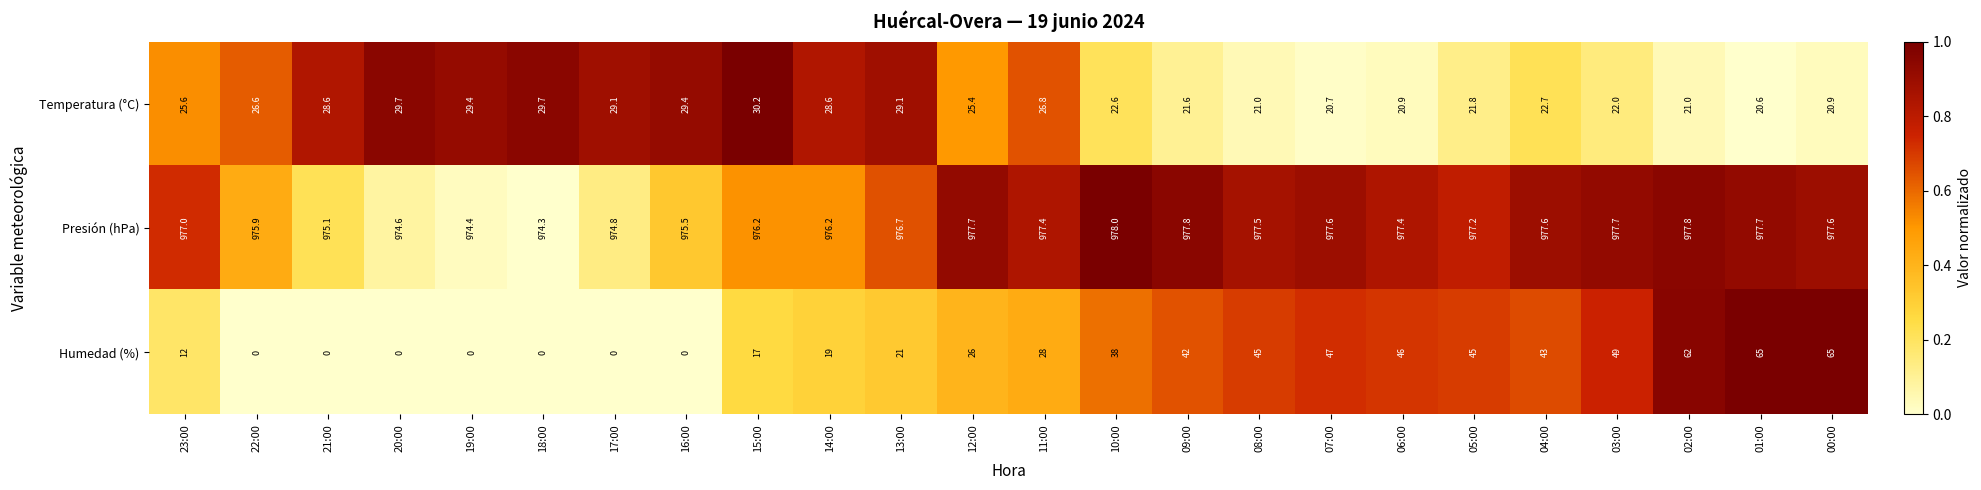

The value of Temperatura (°C) at 01:00 is 8.1. True or false?

False